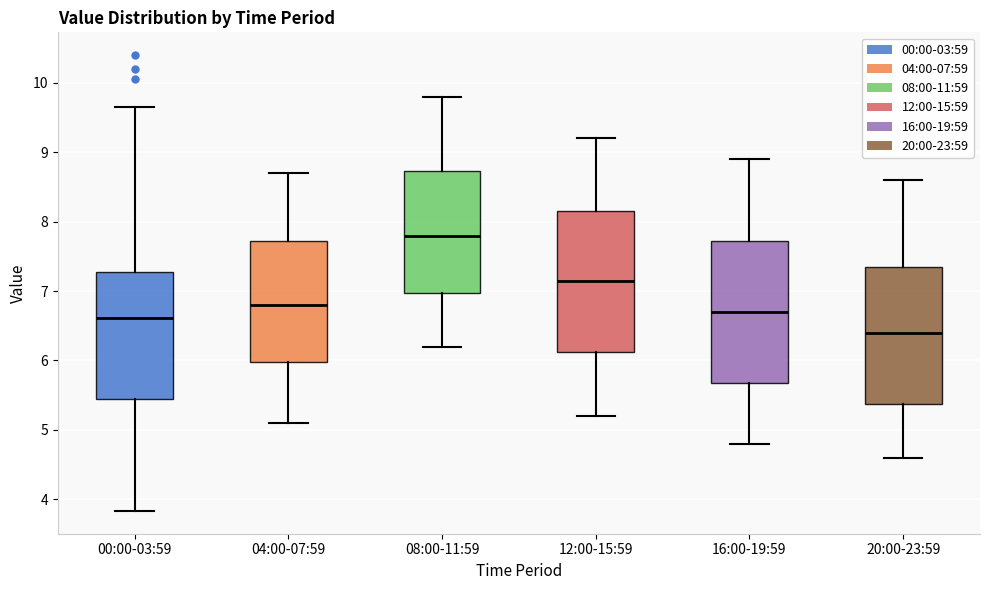

Where is the upper edge of the box for 16:00-19:59 on the y-axis? The values are not printed on the chart, so give them approximately, as read against the axis.

7.7